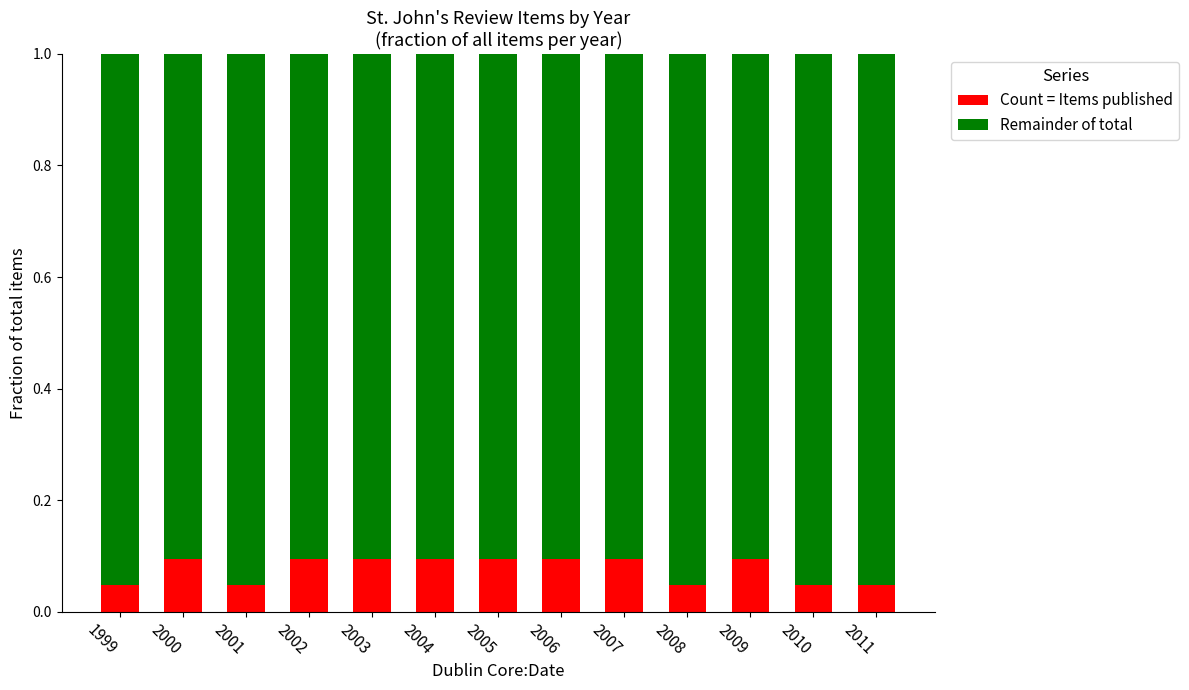

True or false: Count = Items published has a value of 0.1 at 2009.

True